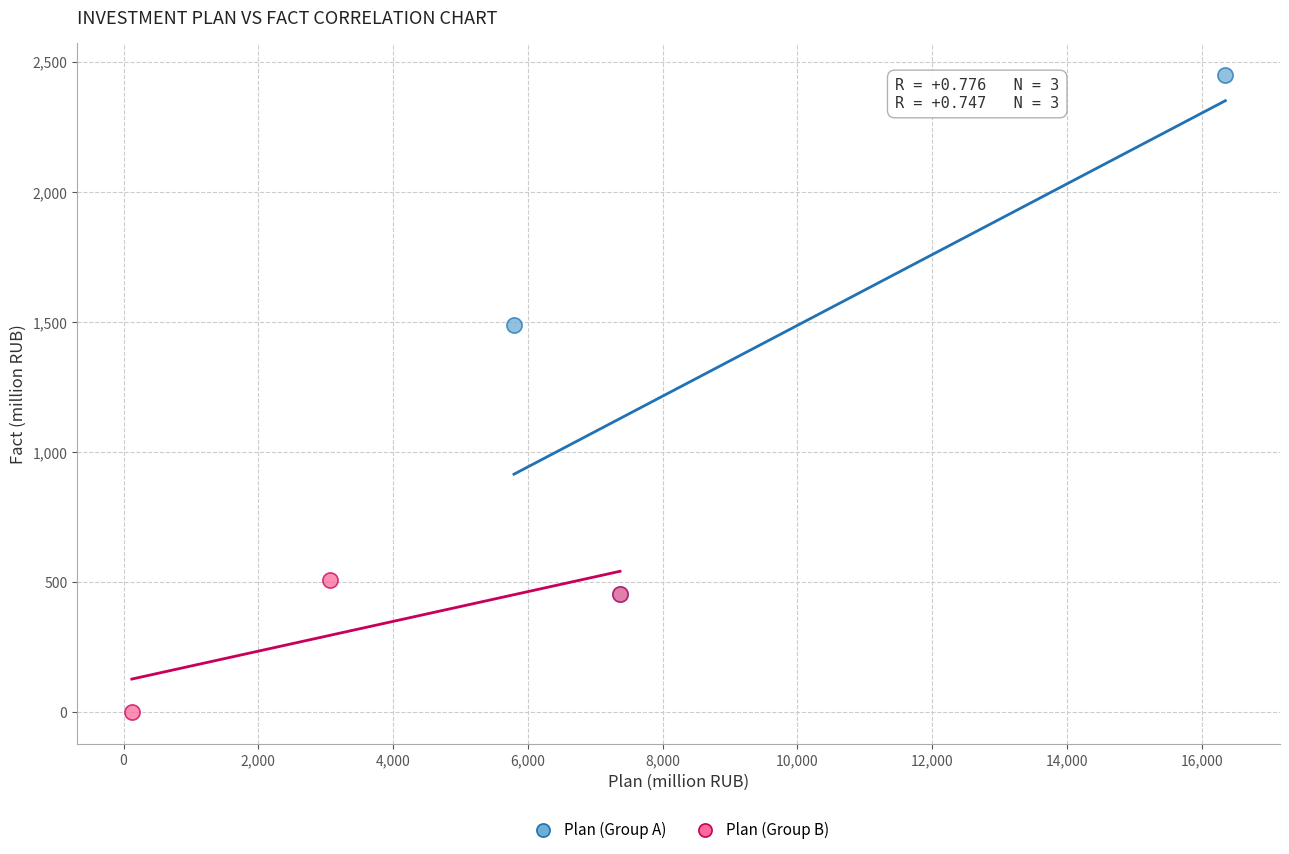

Which series reaches the minimum Y coordinate?

Plan (Group B)